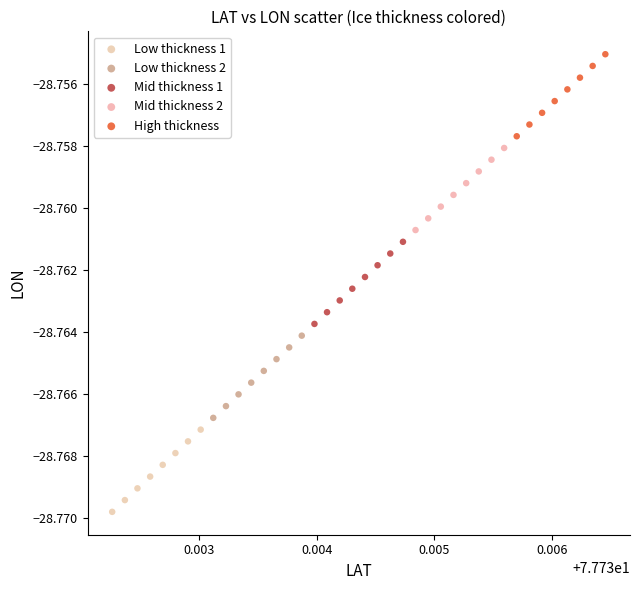

Which series reaches the minimum Y coordinate?

Low thickness 1